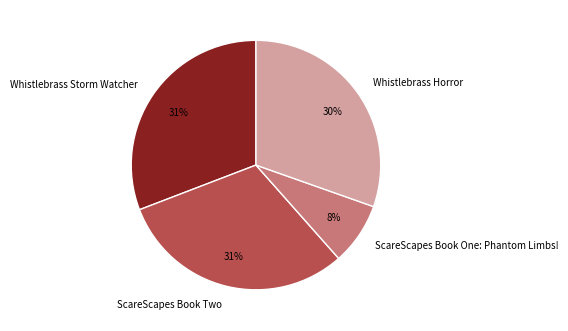

What is the smallest slice in the pie chart?

ScareScapes Book One: Phantom Limbs!